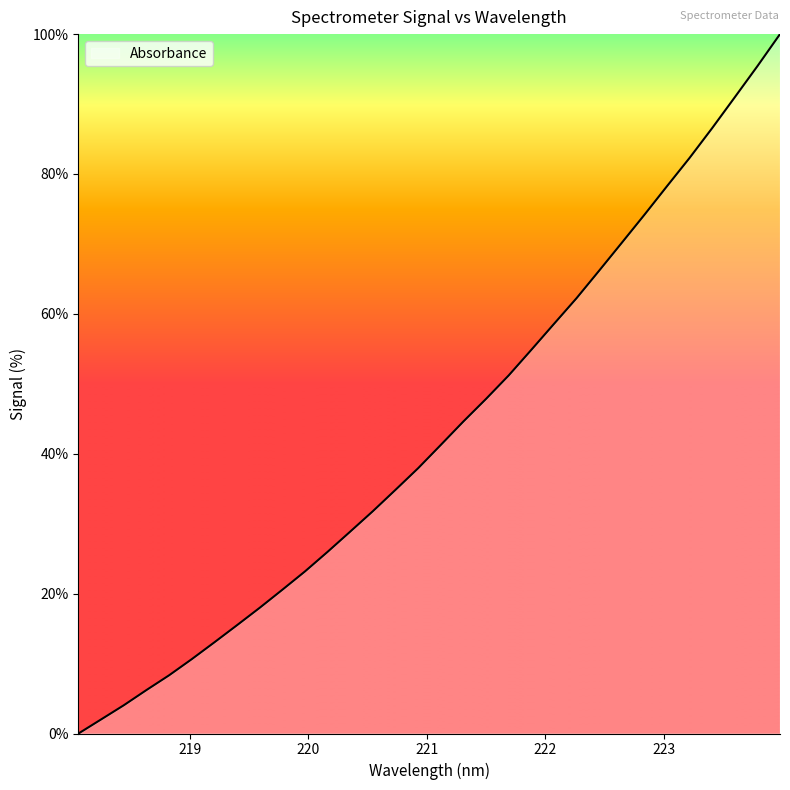

What is the difference between the maximum and minimum values?

100.0